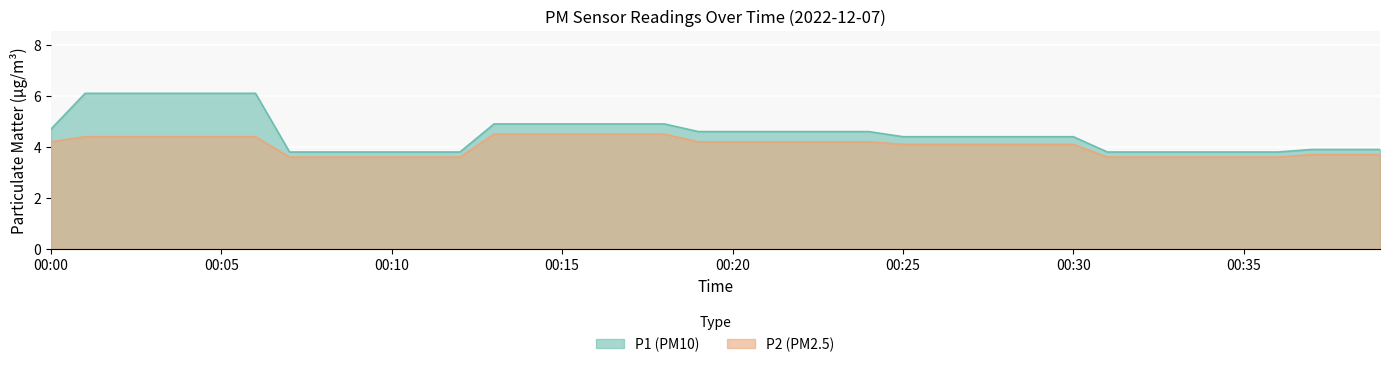

What is the minimum value shown in the chart?

3.6